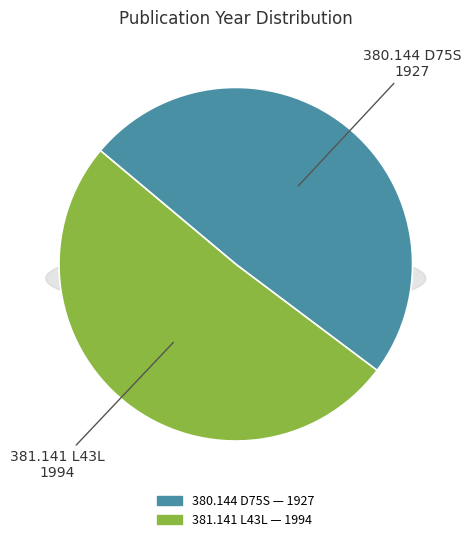

What is the largest slice in the pie chart?

381.141 L43L
(1994)